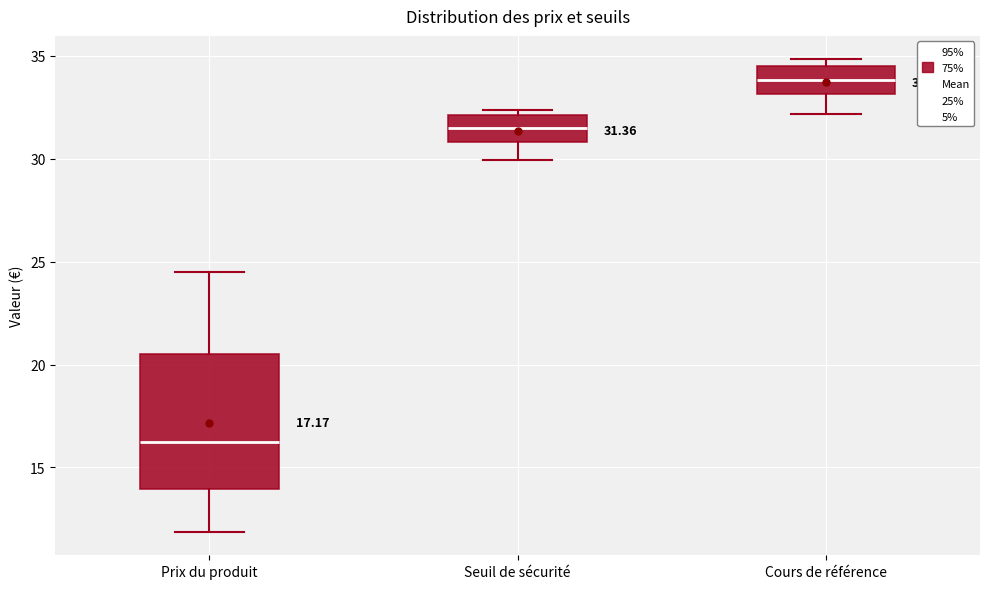

Which box's median line is the lowest?

Prix du produit